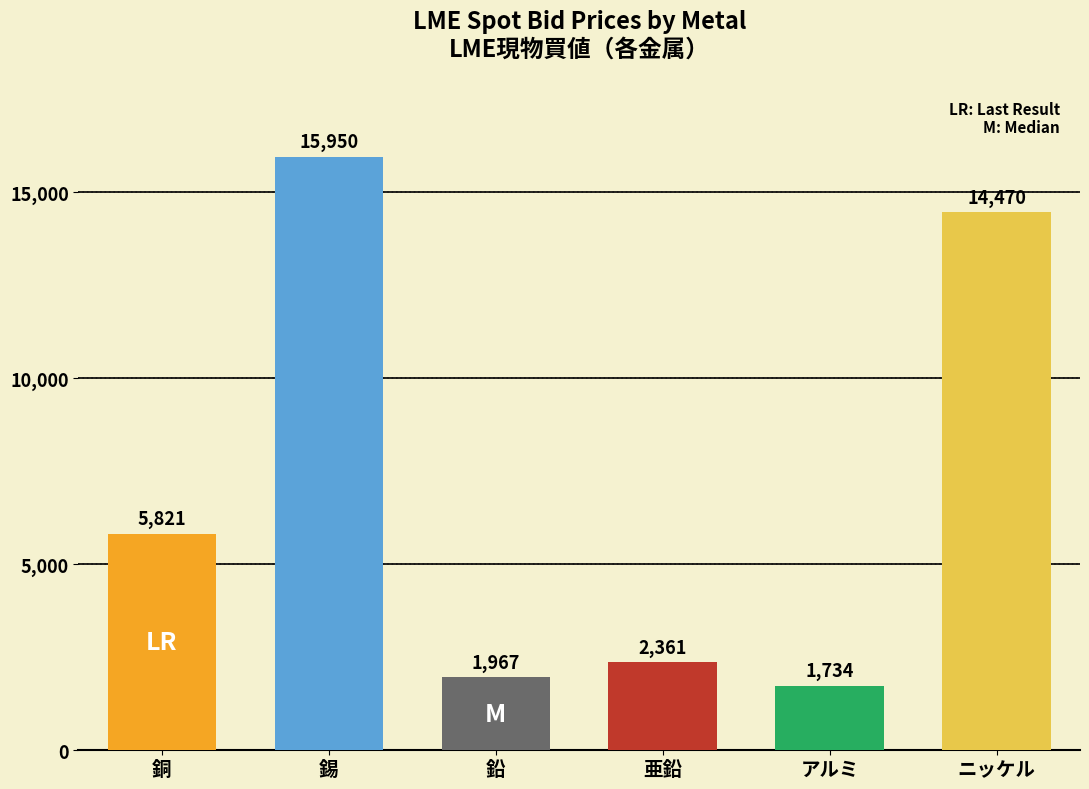

Rank the categories by value from lowest to highest.

アルミ, 鉛, 亜鉛, 銅, ニッケル, 錫